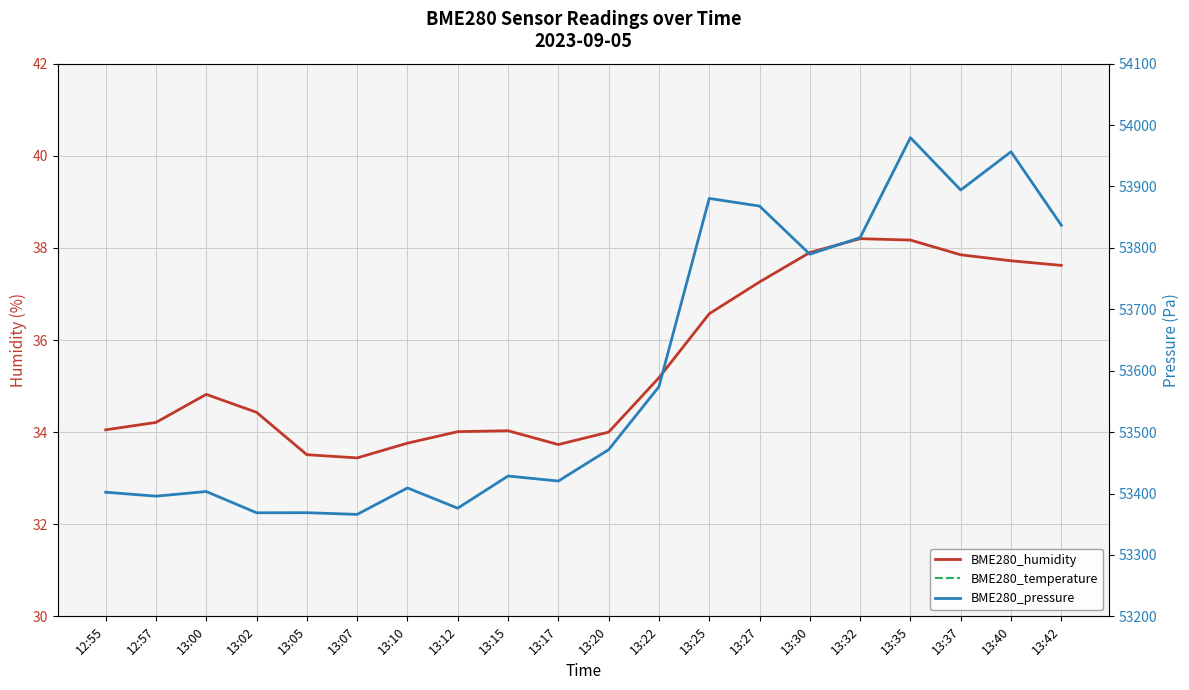

At which category does the chart reach its peak across all series?

13:35